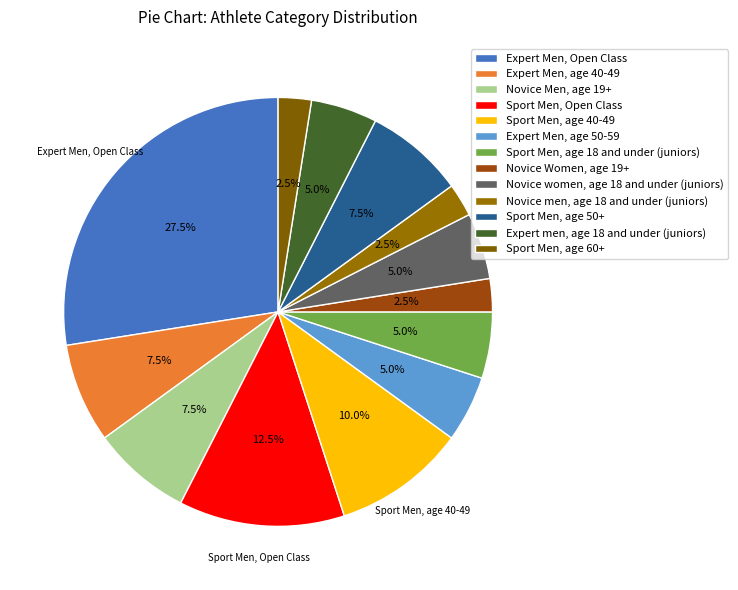

Does any single category account for the majority?

No